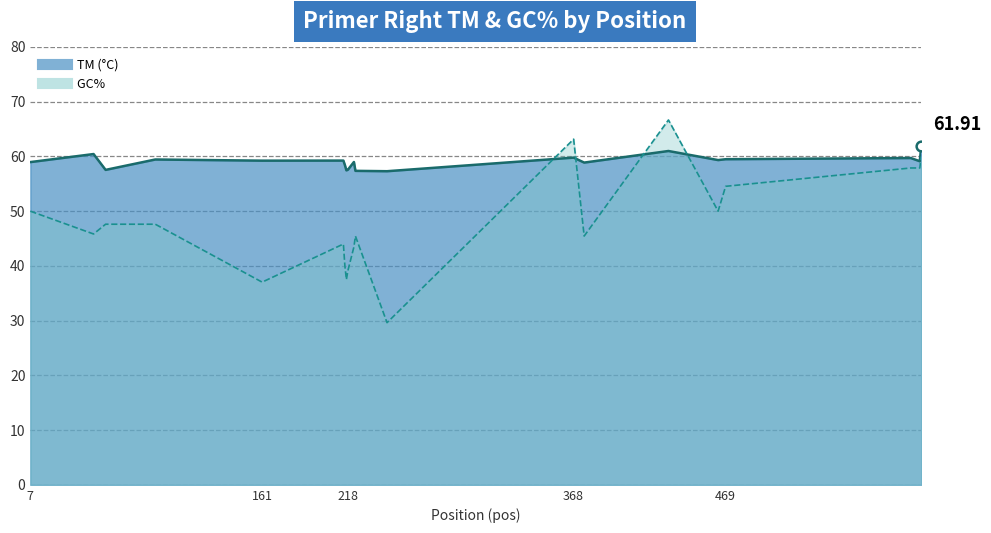

Is the value of PRIMER_RIGHT_0_TM_line at 15 greater than the value of PRIMER_RIGHT_0_GC_PERCENT_line at 5?

Yes